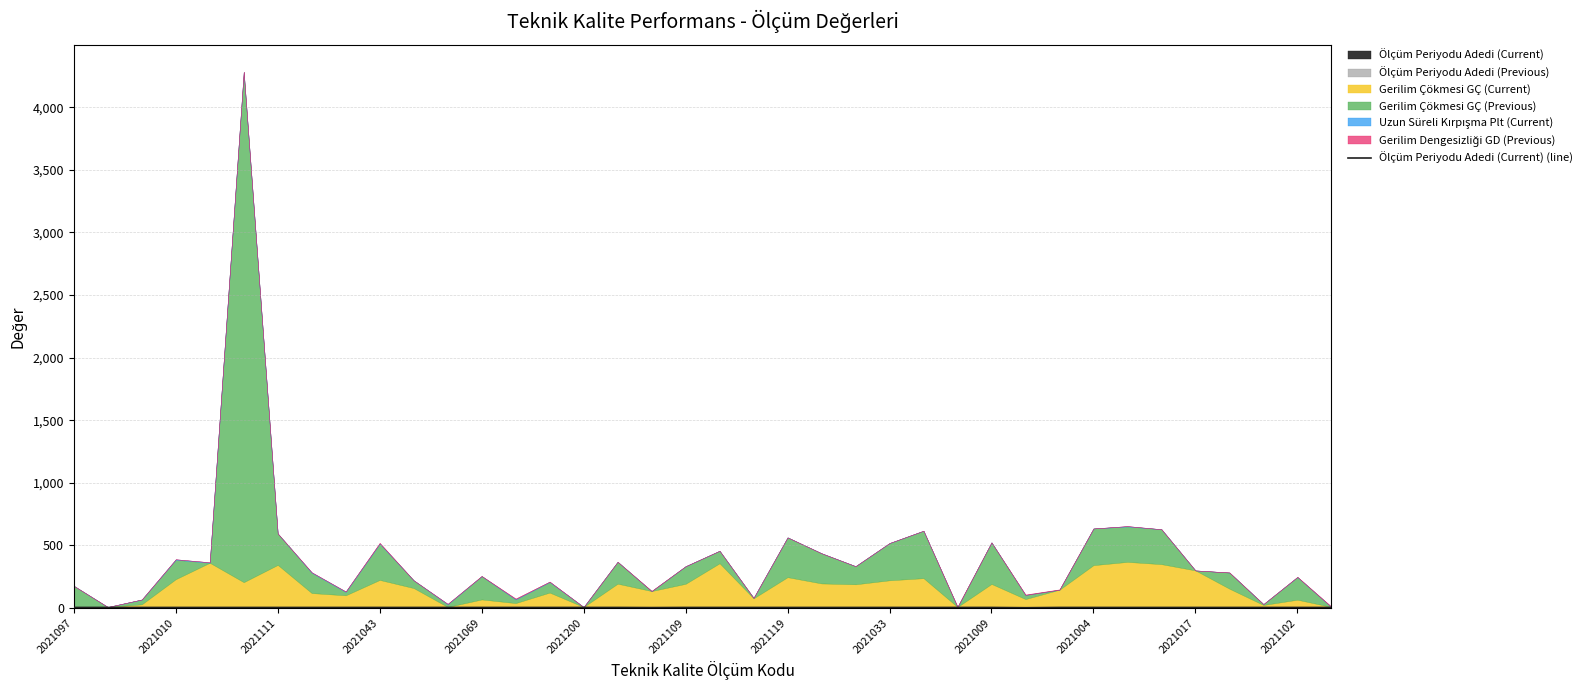

Approximately how many times larger is the value at 2021069 compared to 2021102?

1.0